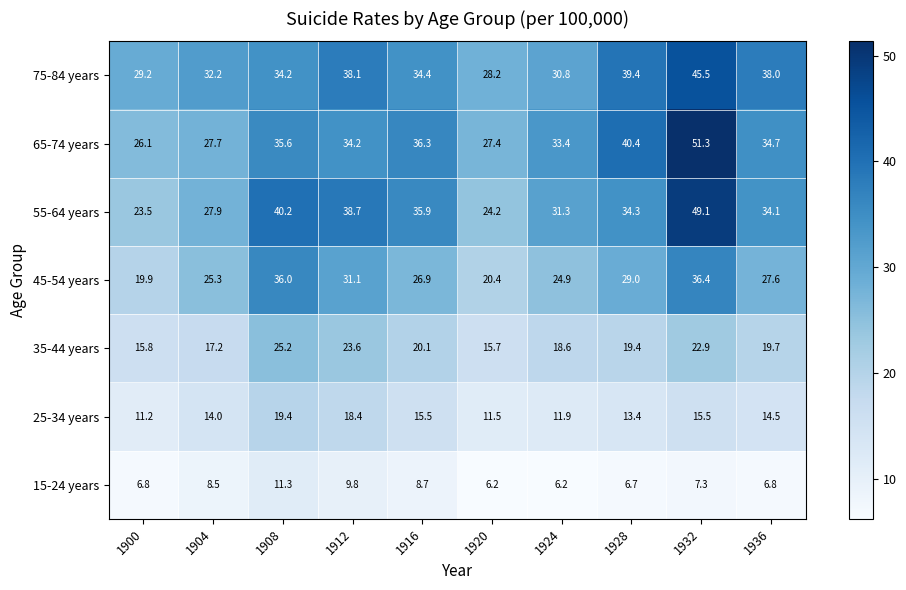

What is the sum of all 35-44 years values?

198.2